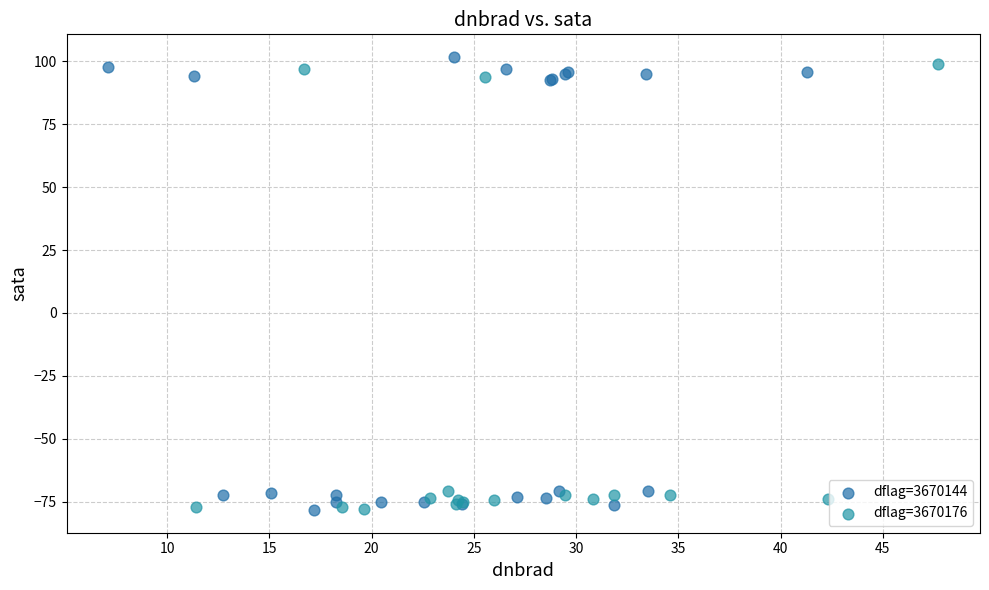

Which series reaches the maximum Y coordinate?

dflag=3670144